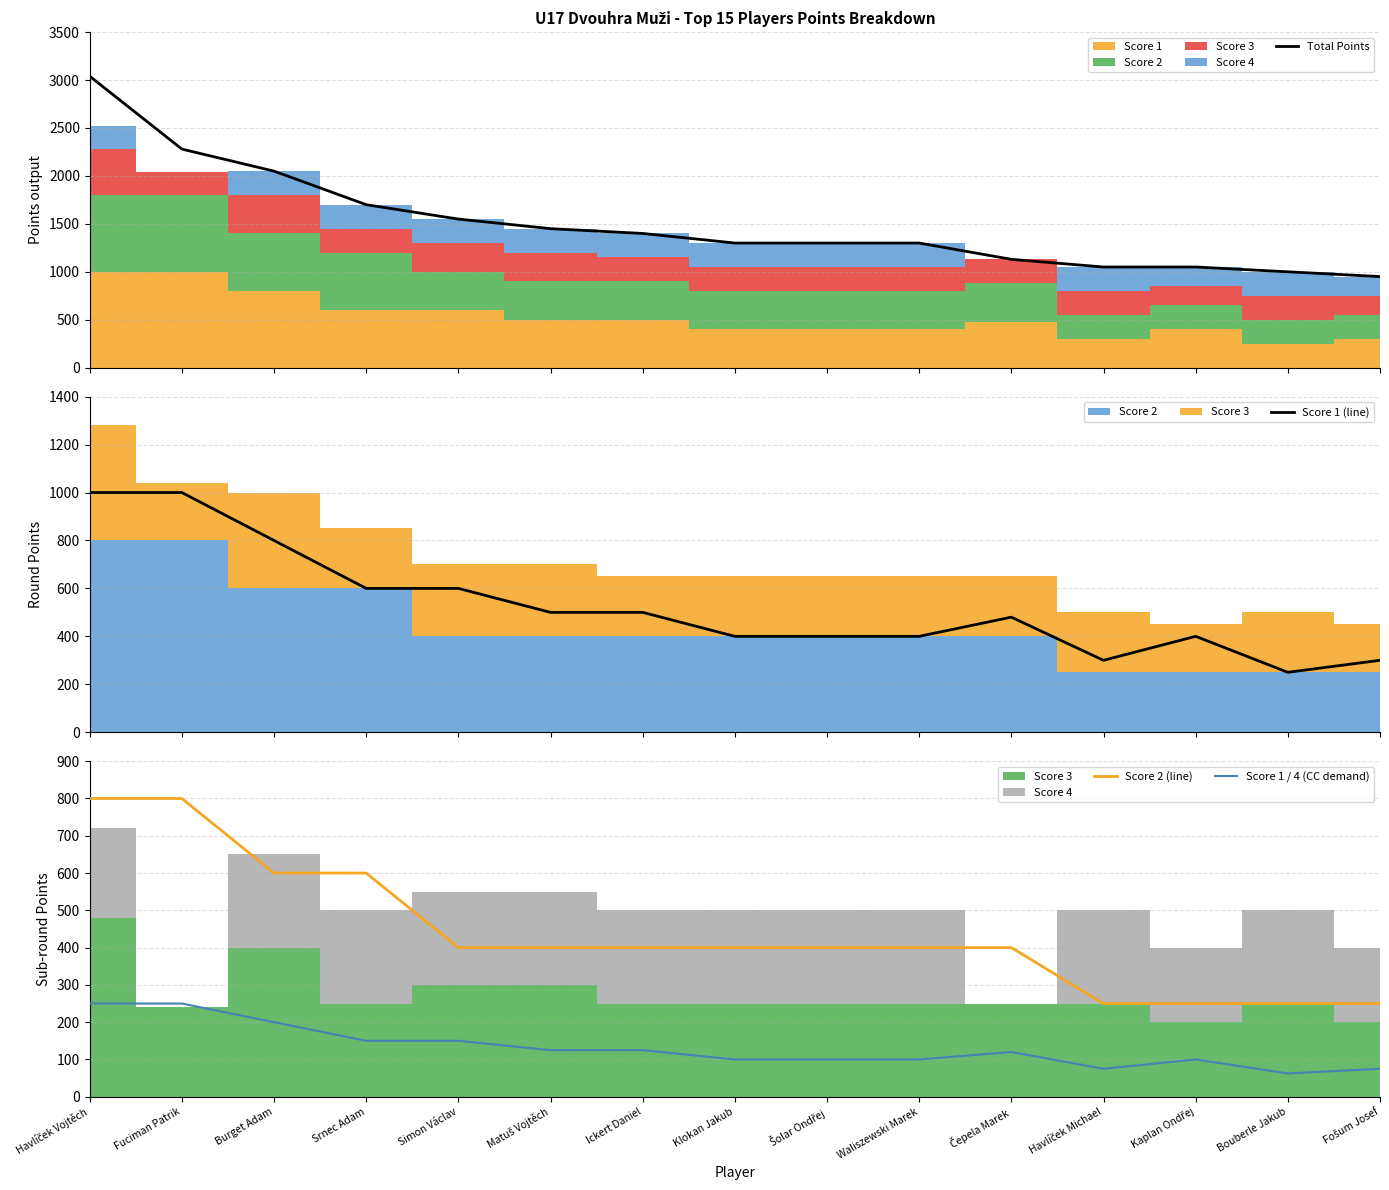

Which series has the largest range (max minus min)?

Total Points